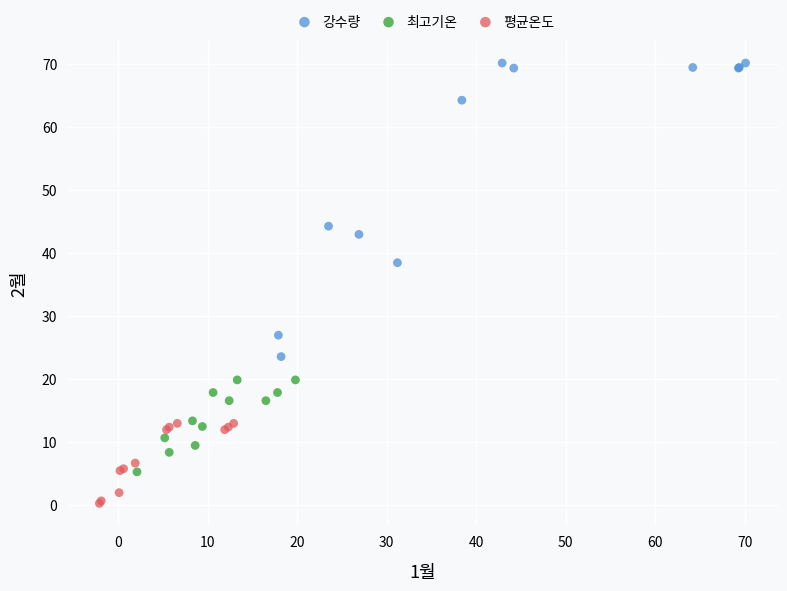

Which series contains the lowest Y value?

평균온도